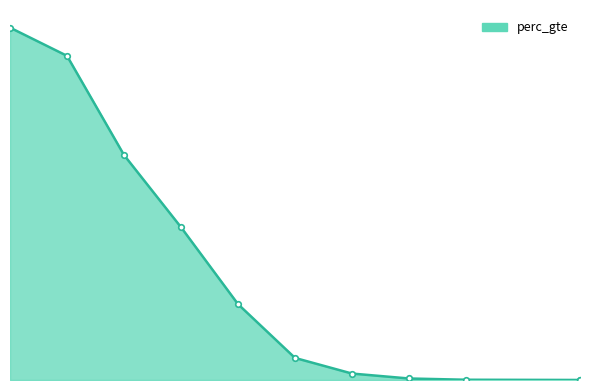

Count the number of data series in this chart.

1